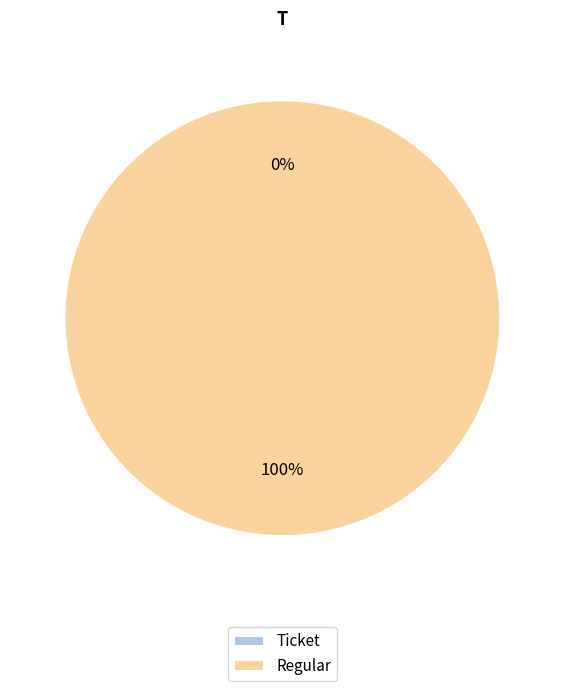

Rank the categories by value from lowest to highest.

Ticket, Regular